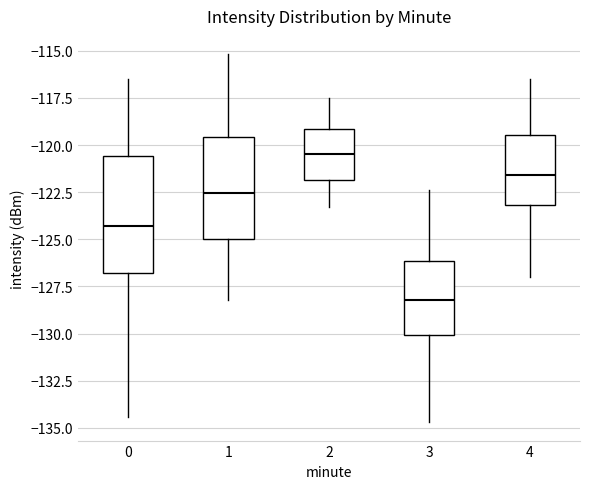

Where does the median line of the box at x = 3 sit on the y-axis? The values are not printed on the chart, so give them approximately, as read against the axis.

-128.0